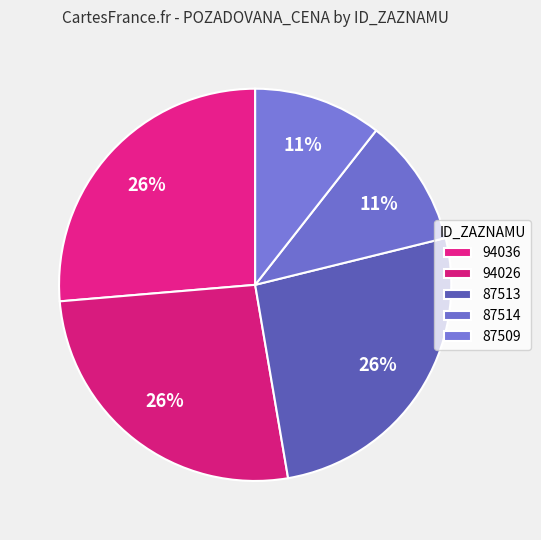

Does any single category account for the majority?

No